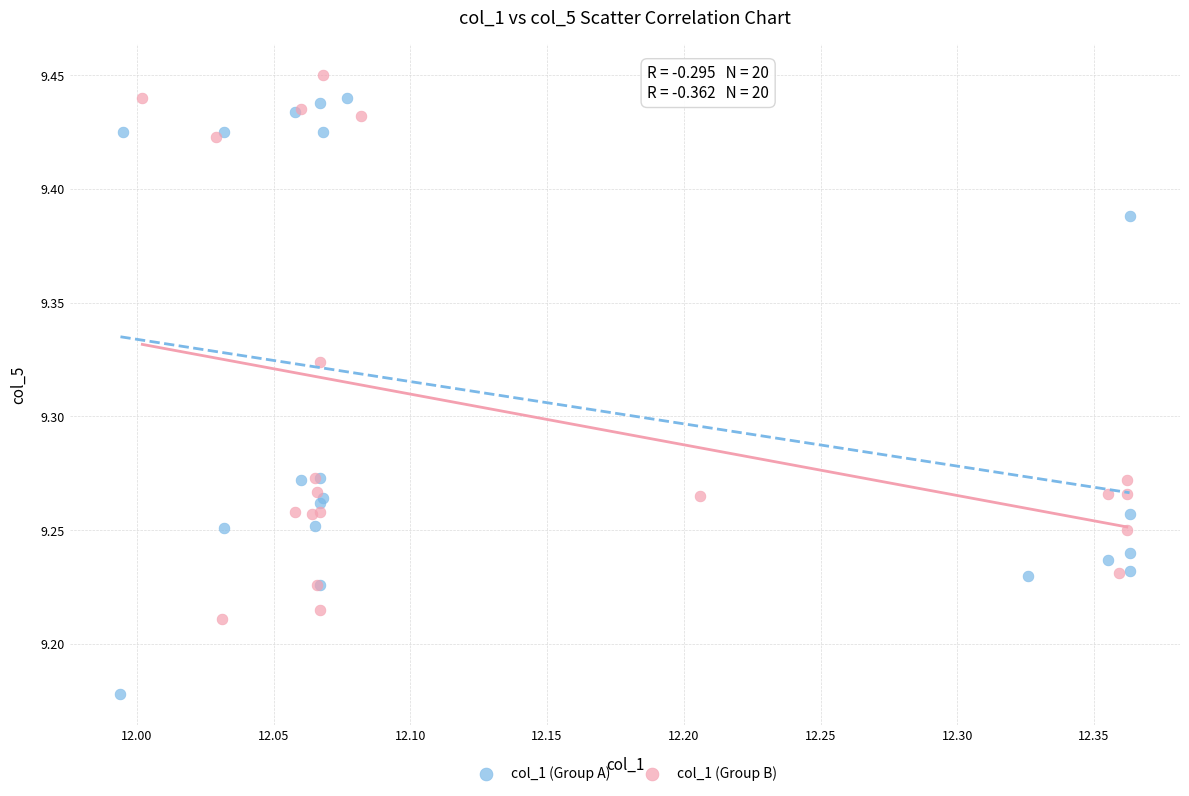

Which series reaches the maximum Y coordinate?

col_1 (Group B)